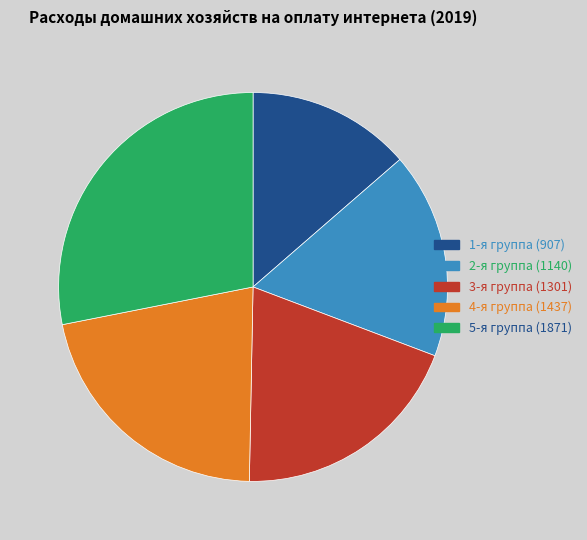

The 4-я группа slice represents 22% of the pie. True or false?

True